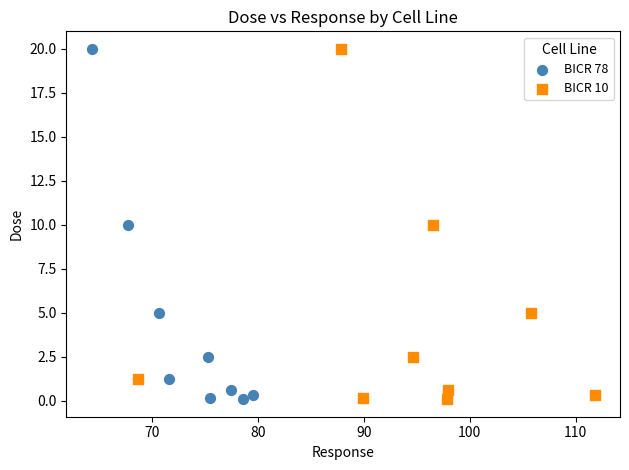

What are all the series names shown in the legend?

BICR 78, BICR 10